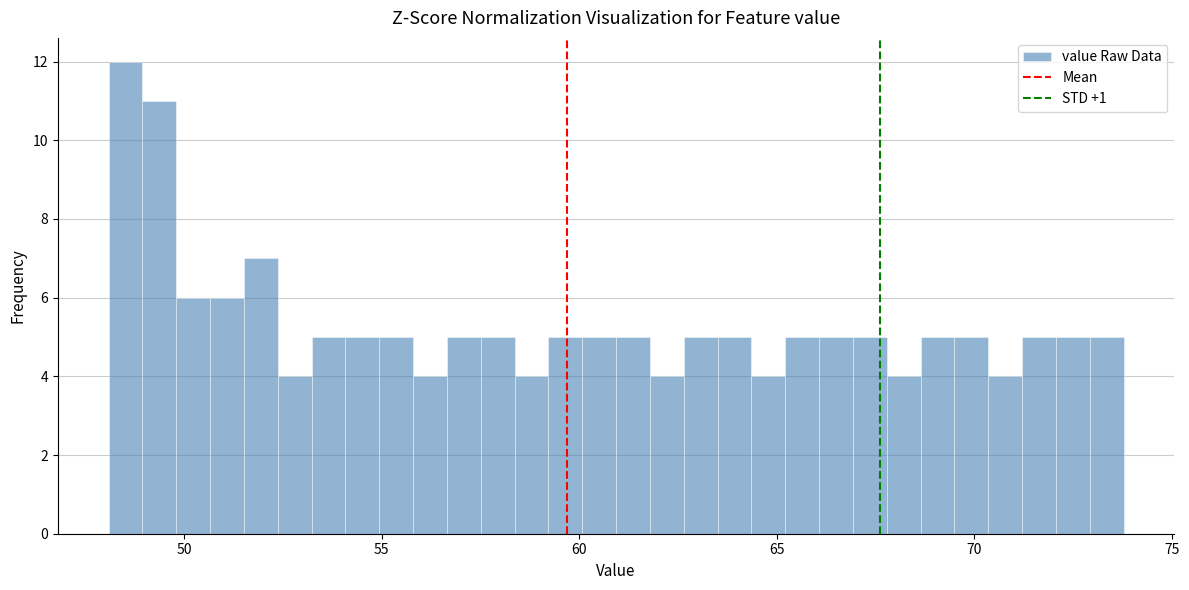

Read against the x-axis, roughly where is the centre of the tallest bar?

48.5